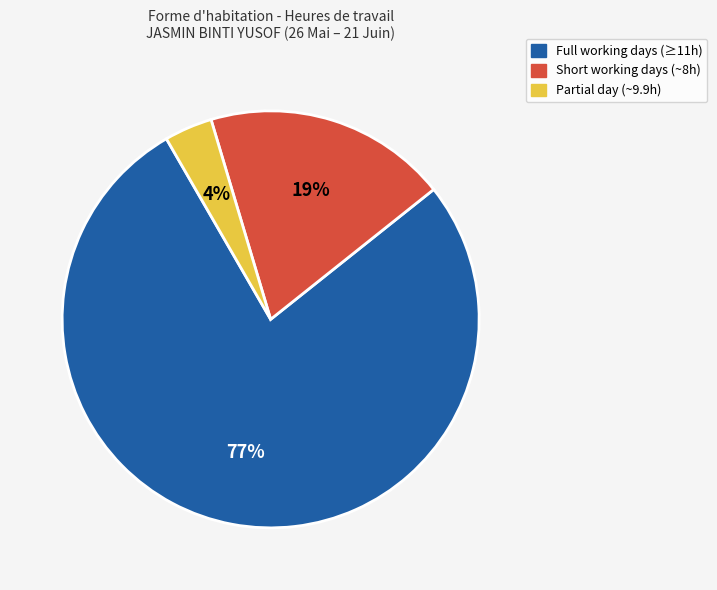

Count the number of slices in the pie.

3